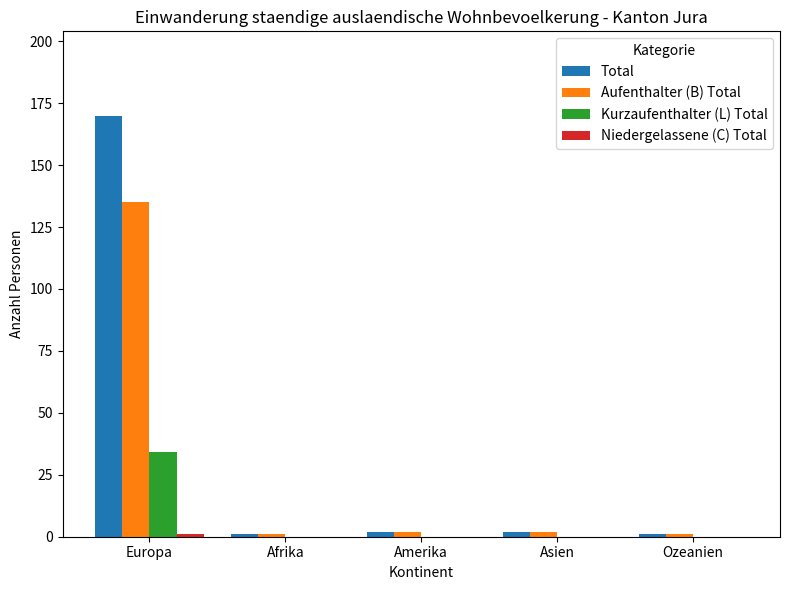

At which category does the chart reach its peak across all series?

Europa